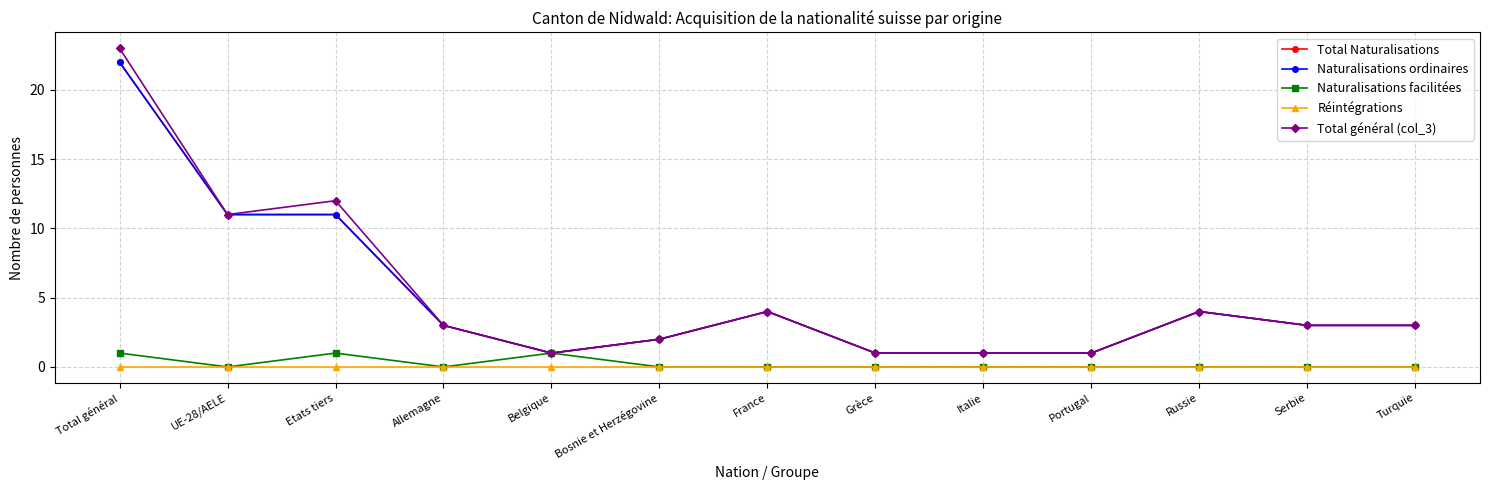

True or false: Naturalisations facilitées and Naturalisations ordinaires cross at least once.

False